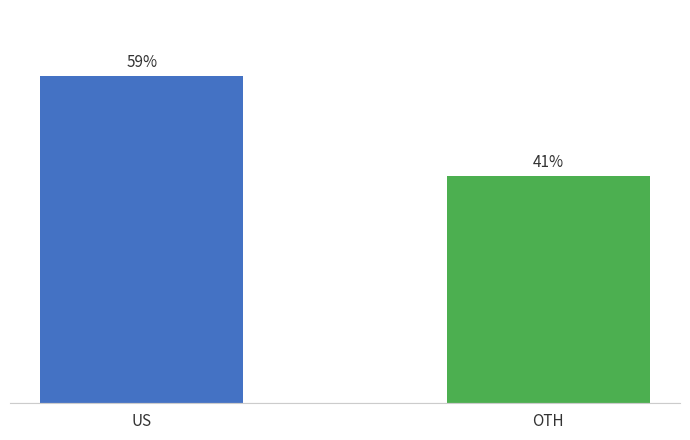

Which label corresponds to the largest value in the chart?

US